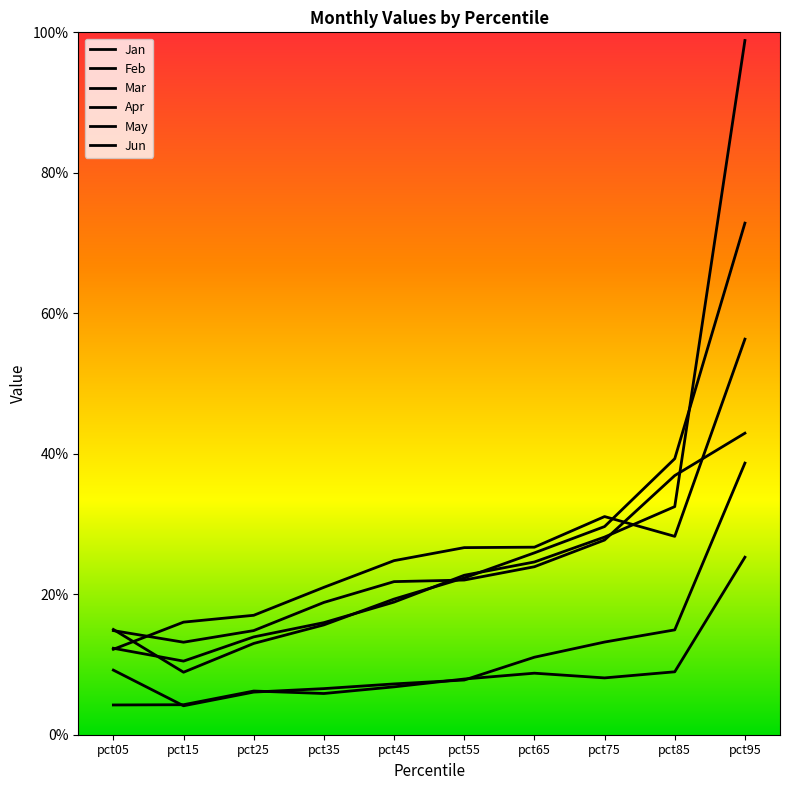

Reading right to left, extract all data points from this chart.

Jan: pct95=0.4	pct85=0.4	pct75=0.3	pct65=0.2	pct55=0.2	pct45=0.2	pct35=0.2	pct25=0.1	pct15=0.1	pct05=0.1
Feb: pct95=0.6	pct85=0.3	pct75=0.3	pct65=0.3	pct55=0.3	pct45=0.2	pct35=0.2	pct25=0.2	pct15=0.2	pct05=0.1
Mar: pct95=1.0	pct85=0.3	pct75=0.3	pct65=0.2	pct55=0.2	pct45=0.2	pct35=0.2	pct25=0.1	pct15=0.1	pct05=0.1
Apr: pct95=0.3	pct85=0.1	pct75=0.1	pct65=0.1	pct55=0.1	pct45=0.1	pct35=0.1	pct25=0.1	pct15=0.0	pct05=0.0
May: pct95=0.4	pct85=0.1	pct75=0.1	pct65=0.1	pct55=0.1	pct45=0.1	pct35=0.1	pct25=0.1	pct15=0.0	pct05=0.1
Jun: pct95=0.7	pct85=0.4	pct75=0.3	pct65=0.3	pct55=0.2	pct45=0.2	pct35=0.2	pct25=0.1	pct15=0.1	pct05=0.1